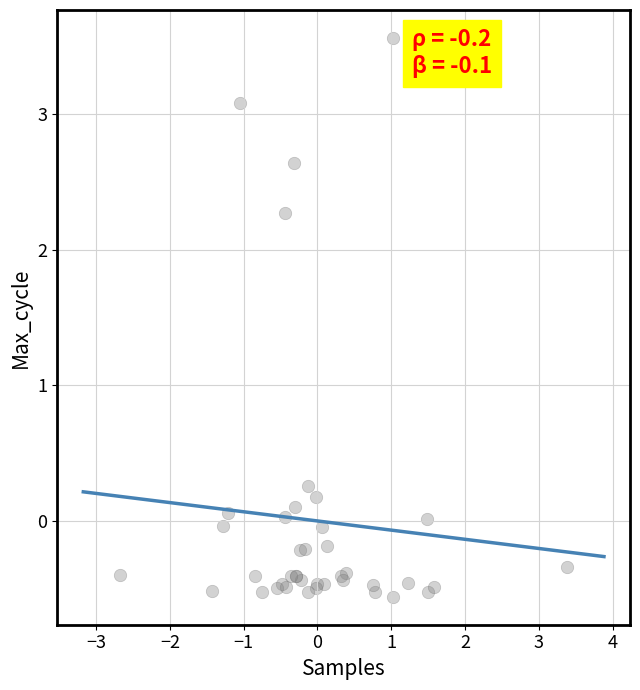

What Y value in the scatter plot is closest to 1?

0.3